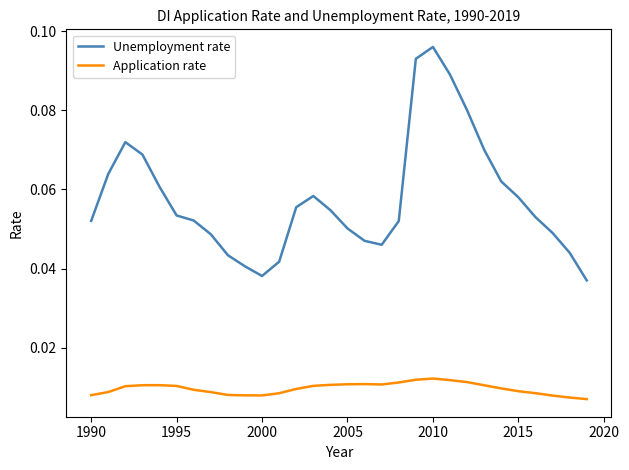

At how many categories does at least one series exceed 0?

30